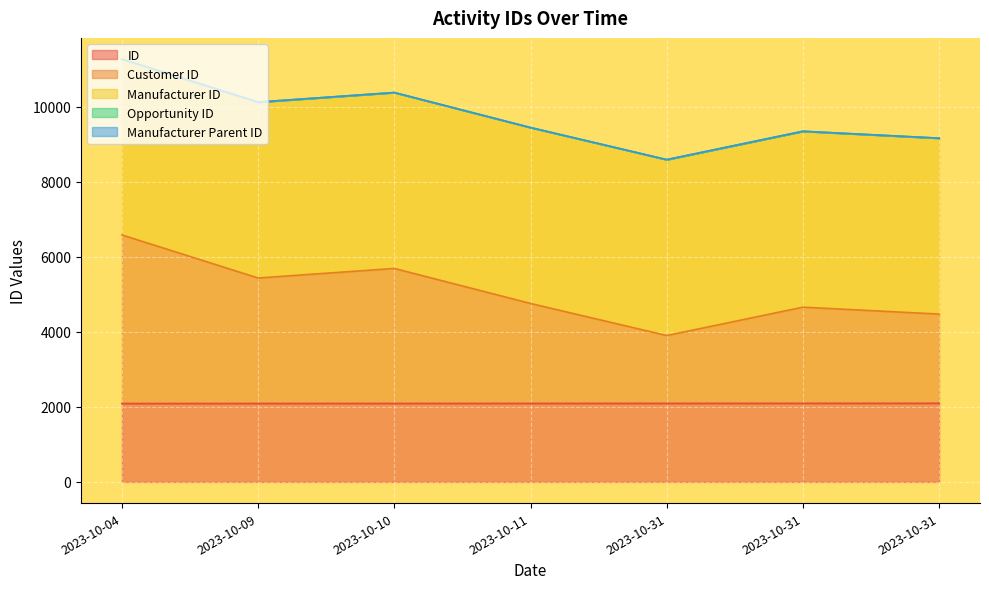

How many data points in Customer ID are above 2663?

3